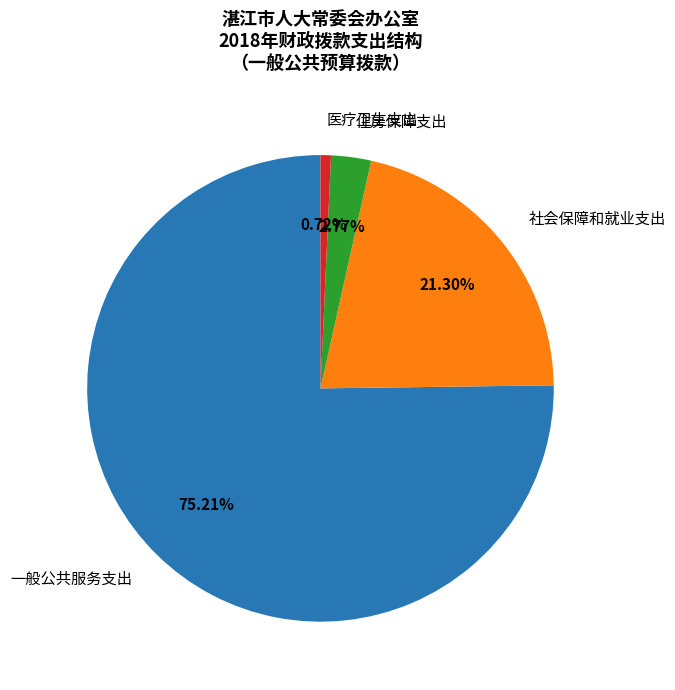

Does 医疗卫生支出 represent more than half of the total?

No